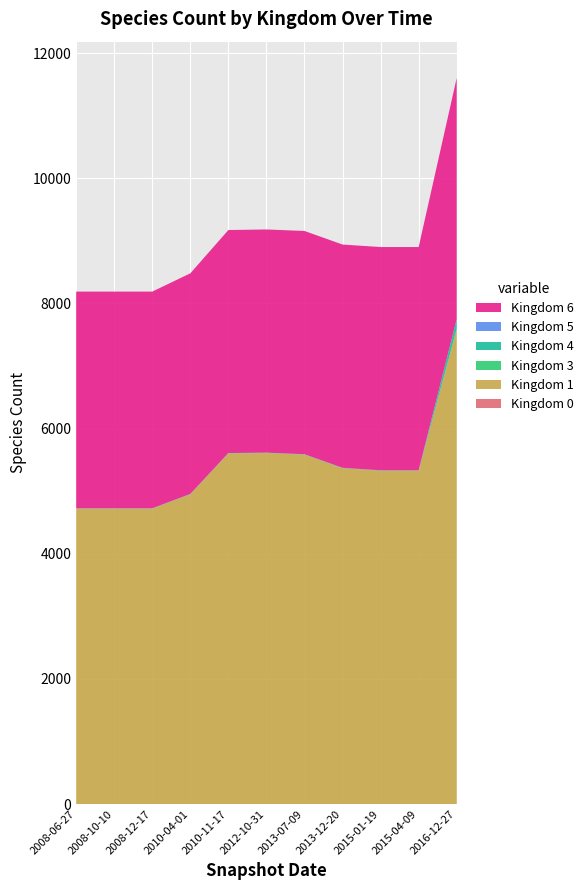

Reading left to right, what are all the values shown in this chart?

Kingdom 0: 0=0	1=0	2=0	3=0	4=0	5=0	6=0	7=0	8=0	9=0	10=1
Kingdom 1: 0=4721	1=4721	2=4721	3=4950	4=5603	5=5609	6=5584	7=5367	8=5327	9=5327	10=7589
Kingdom 3: 0=0	1=0	2=0	3=0	4=0	5=0	6=0	7=0	8=0	9=0	10=4
Kingdom 4: 0=4	1=4	2=4	3=4	4=5	5=5	6=5	7=5	8=5	9=5	10=155
Kingdom 5: 0=1	1=1	2=1	3=1	4=1	5=1	6=1	7=1	8=1	9=1	10=2
Kingdom 6: 0=3463	1=3463	2=3463	3=3526	4=3564	5=3567	6=3568	7=3568	8=3568	9=3568	10=3852